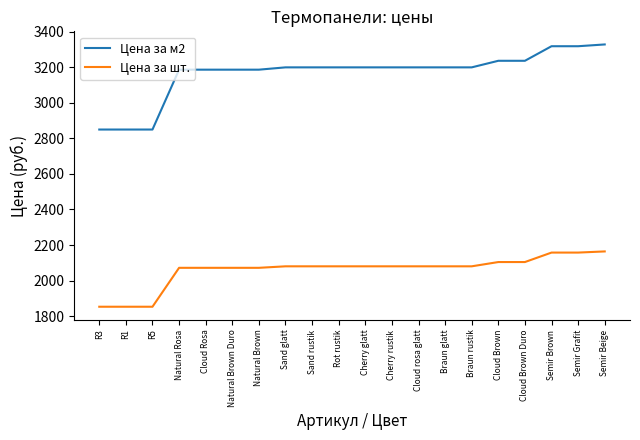

True or false: Цена за шт. and Цена за м2 intersect in this chart.

False